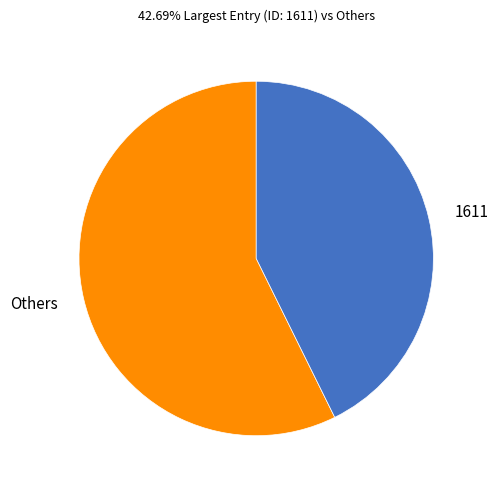

Which has a higher value, 1611 or Others?

Others